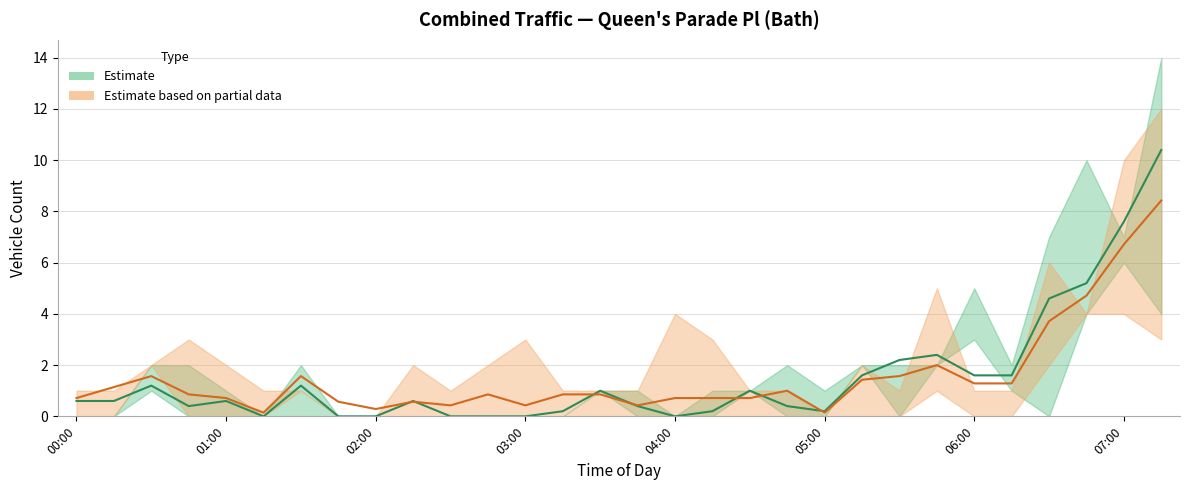

What is the difference between the maximum and second lowest values in the 5 Day Avg series?

10.4